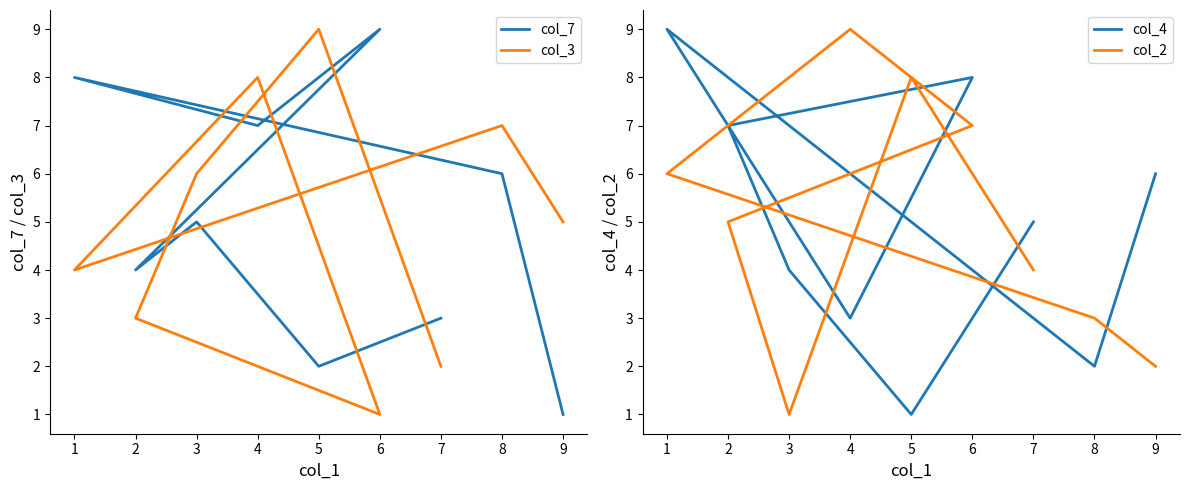

Does the chart display data point markers on the line(s)?

No